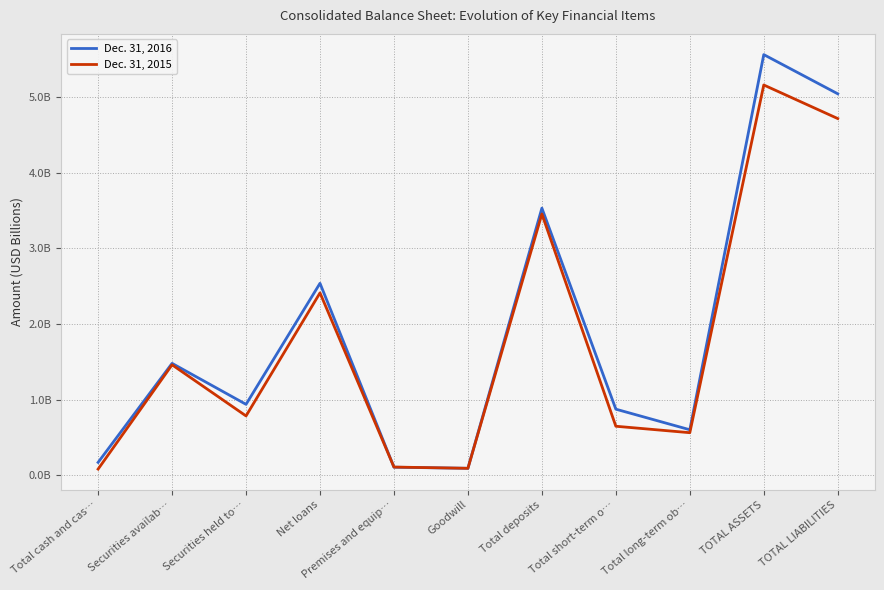

Is it true that Dec. 31, 2015 equals 0.6 at Total short-term o…?

True